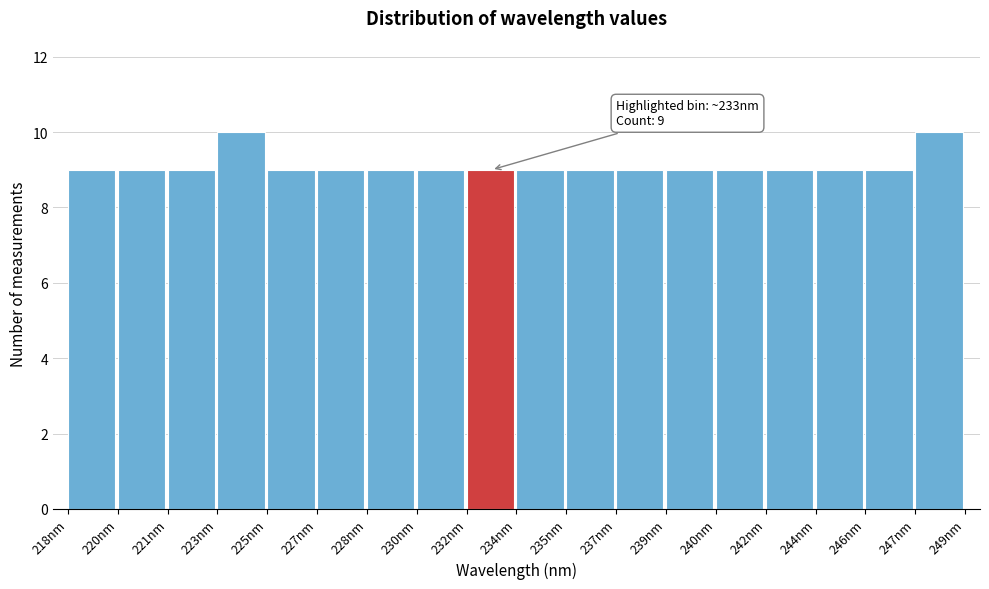

Reading right to left, what are all the values shown in this chart?

10	9	9	9	9	9	9	9	9	9	9	9	9	9	10	9	9	9